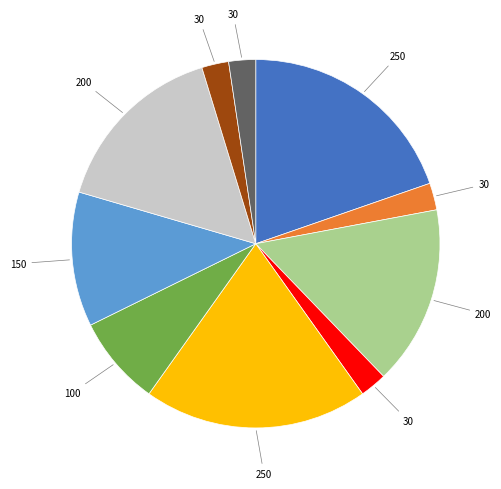

Is there a majority slice in this chart?

No